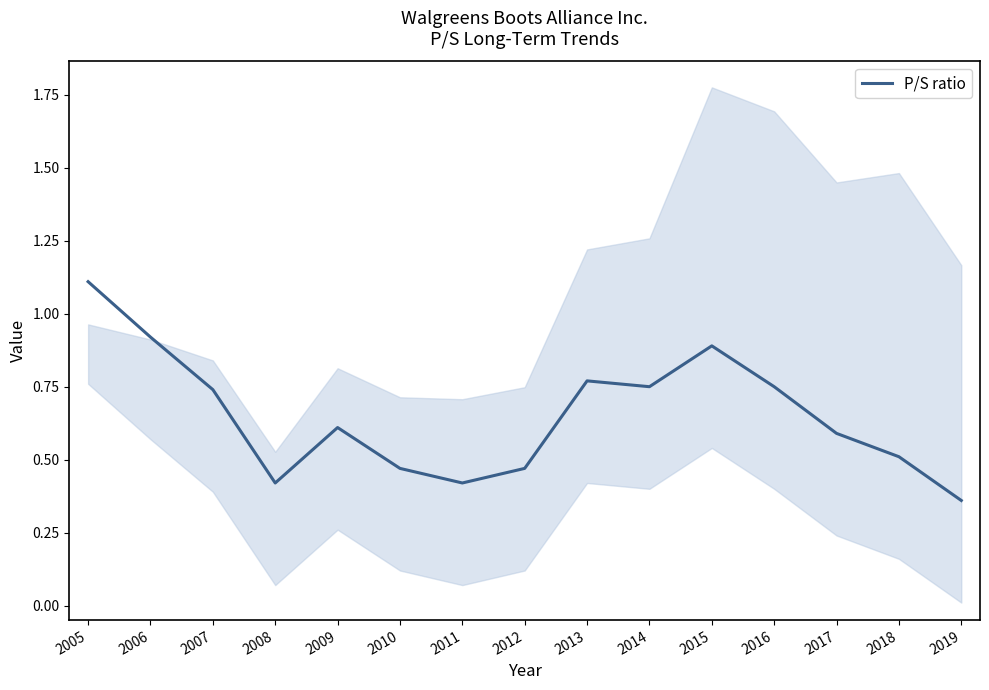

What is the average value?

0.7